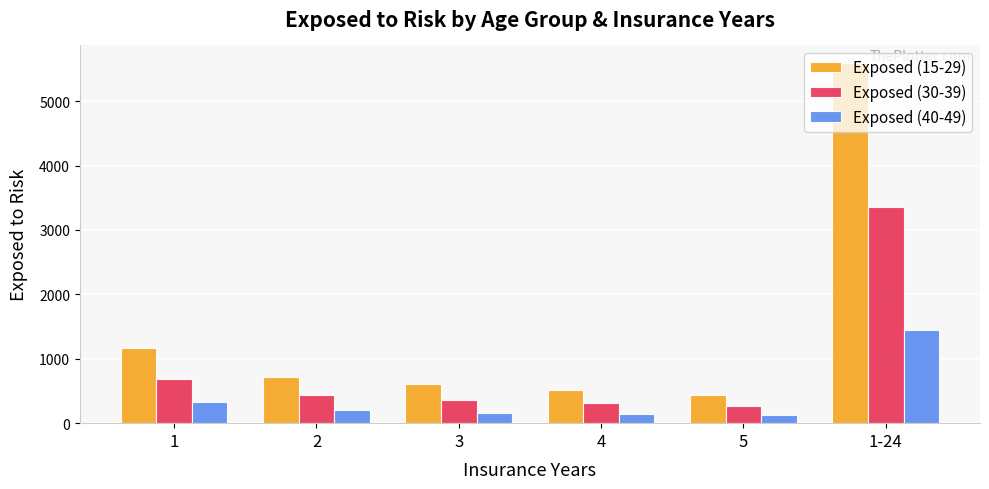

Is the value of Exposed (30-39) at 5 greater than the value of Exposed (40-49) at 1-24?

No